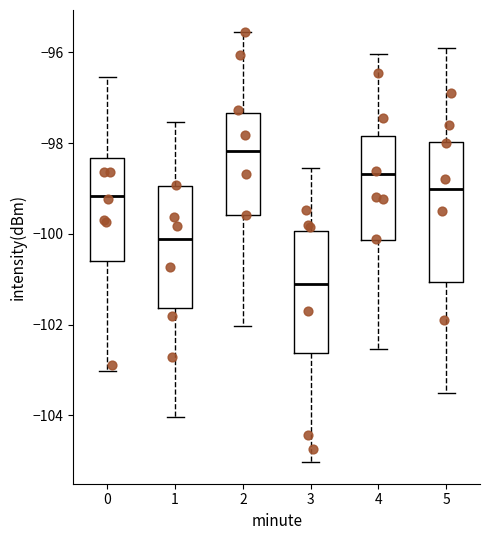

Which box's median line is the highest?

2